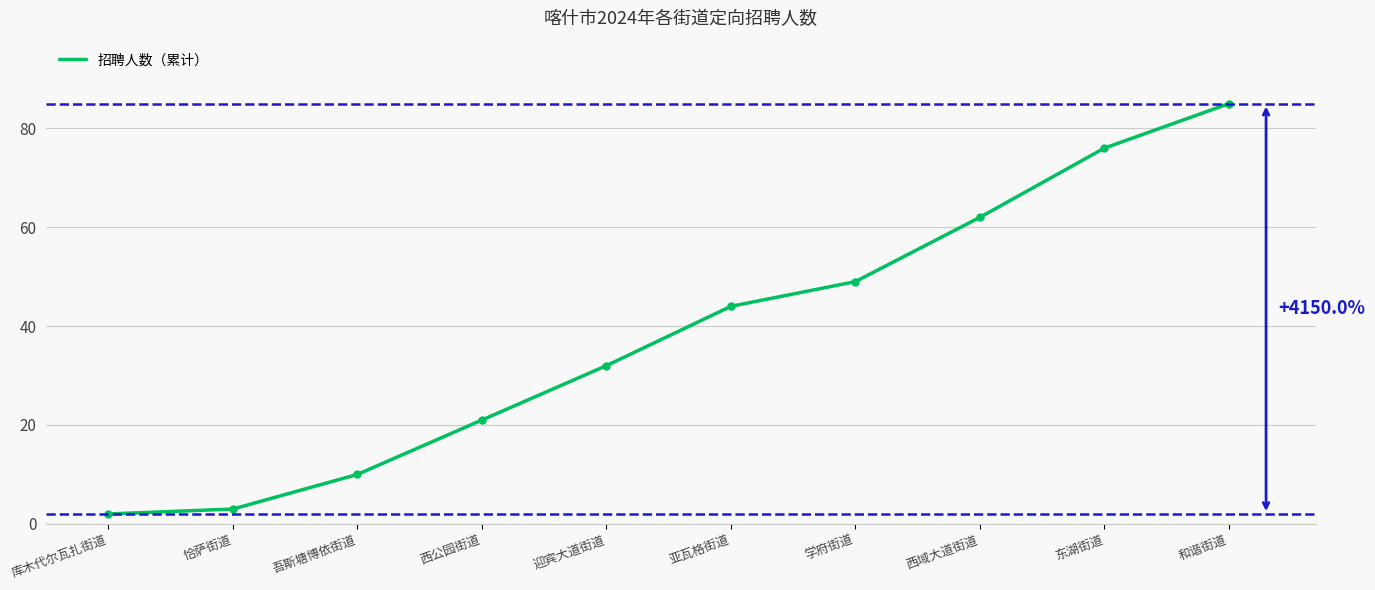

What is the maximum value shown in the chart?

85